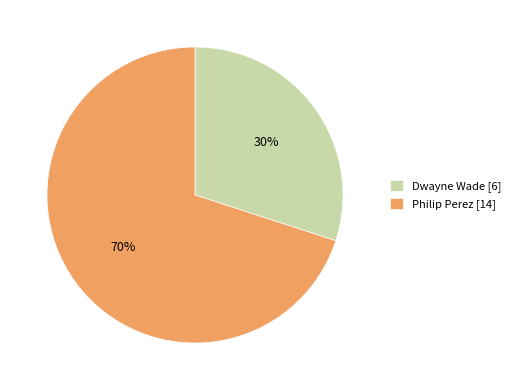

Rank the categories by value from lowest to highest.

Dwayne Wade, Philip Perez